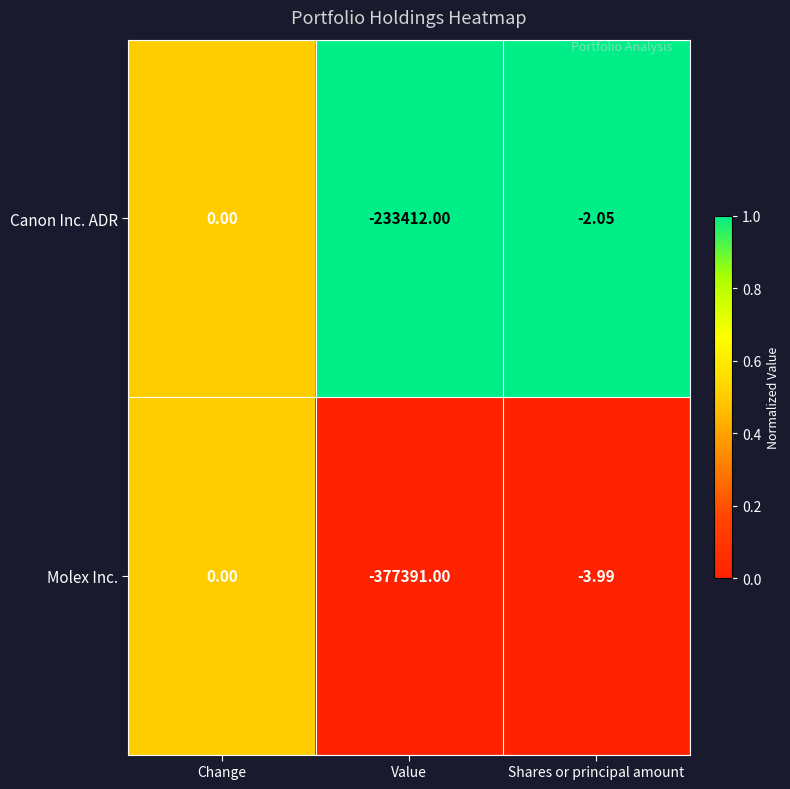

Where does the Molex Inc. series first go above -3?

Change